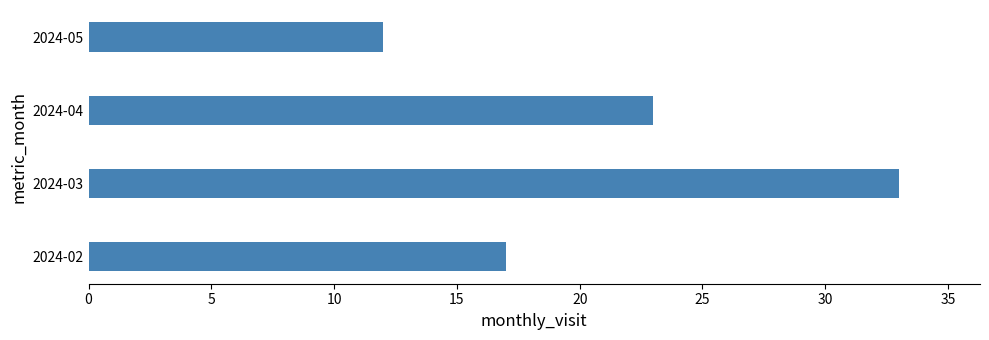

What is the difference between the values at 2024-02 and 2024-03?

16